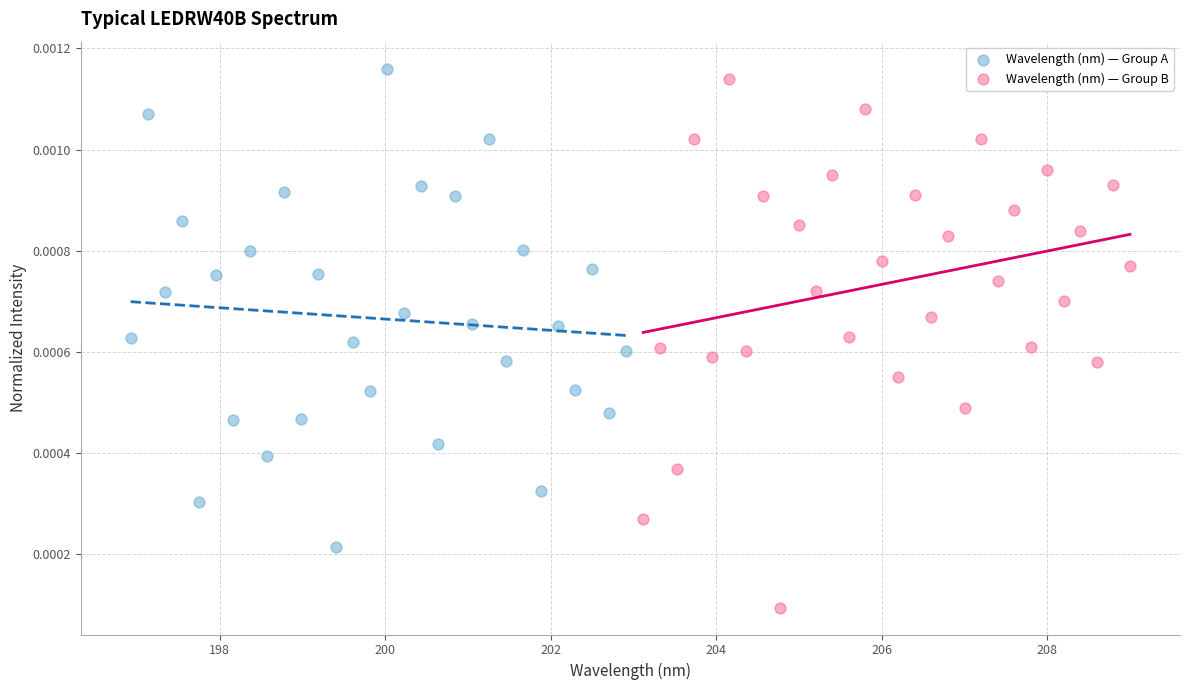

Which series has the widest spread of Y values?

Wavelength (nm) — Group B